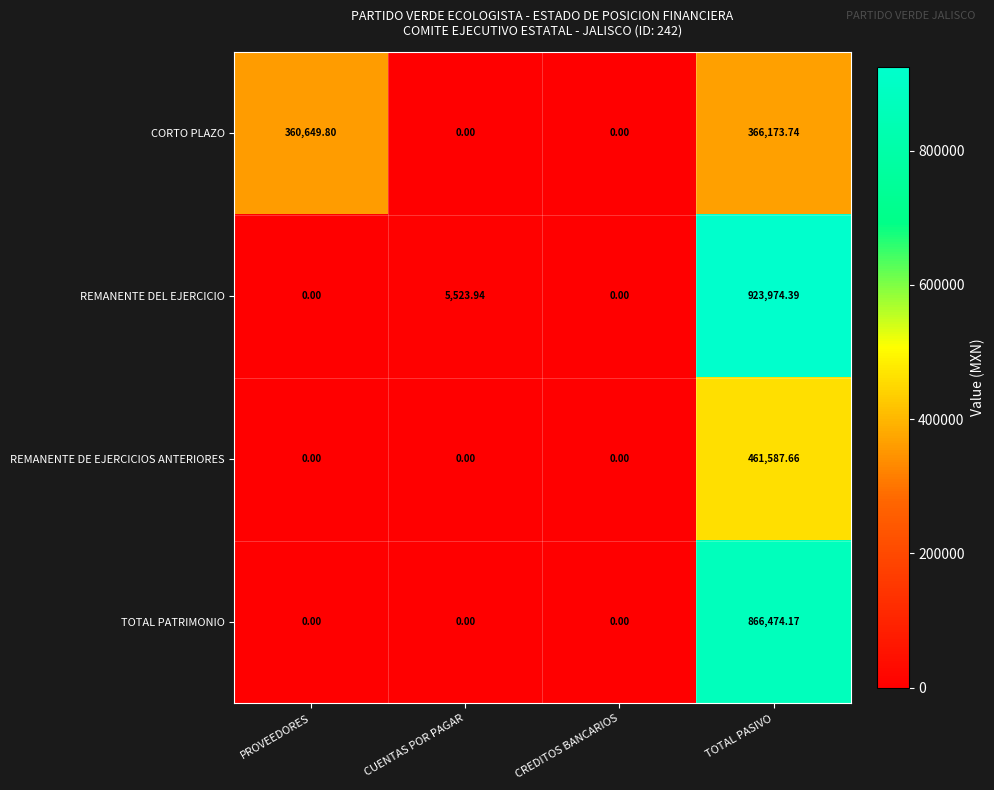

List the series in order of their peak value, highest first.

REMANENTE DEL EJERCICIO, TOTAL PATRIMONIO, REMANENTE DE EJERCICIOS ANTERIORES, CORTO PLAZO